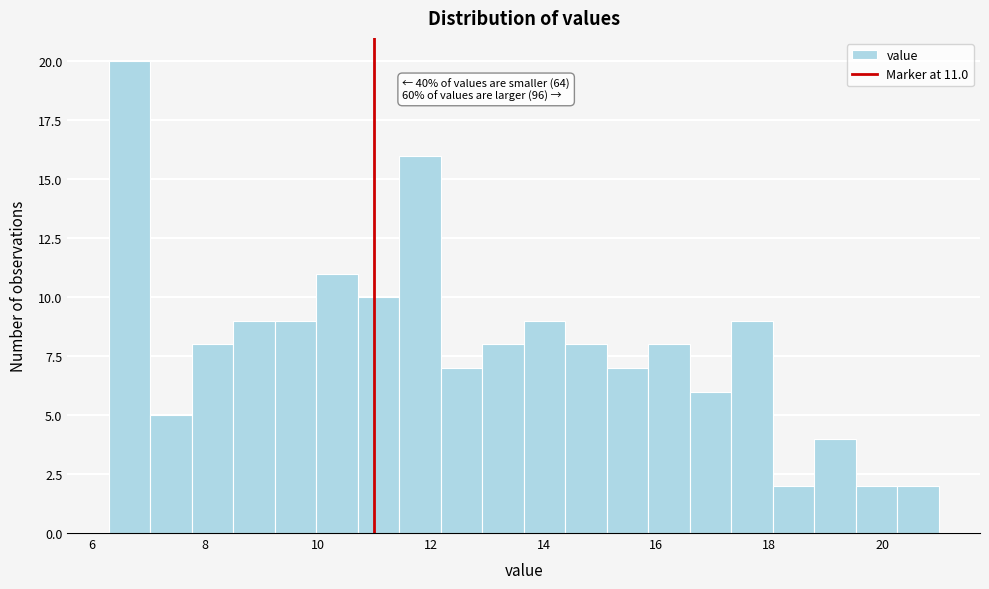

Around what value on the x-axis is the tallest bar? Give the approximate position of its centre, as read against the axis.

6.6